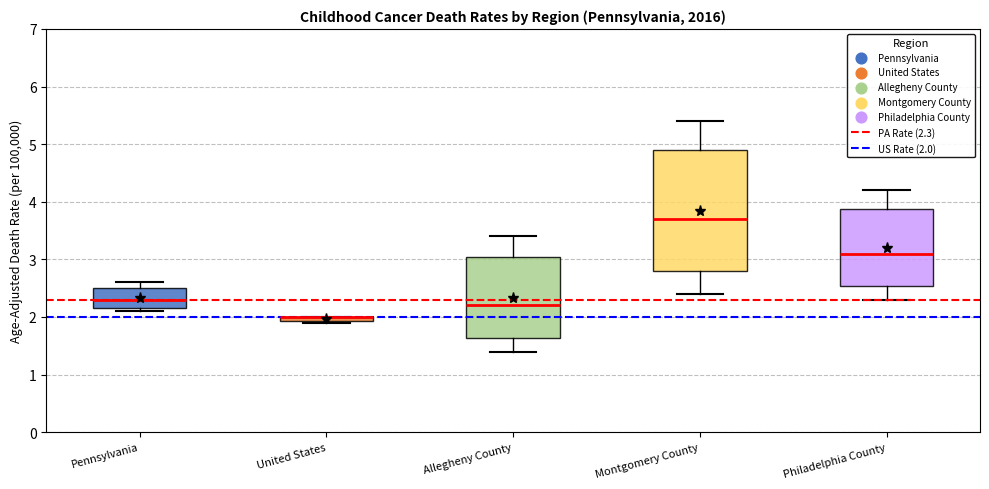

Where is the upper edge of the box for Montgomery County on the y-axis? The values are not printed on the chart, so give them approximately, as read against the axis.

4.9